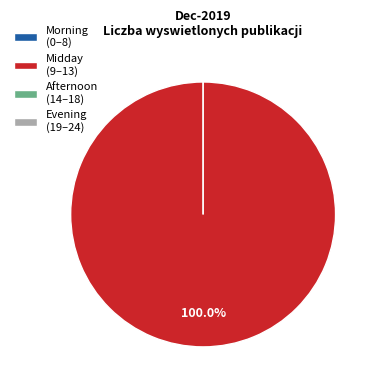

How much of the chart is everything except 4?

100.0%